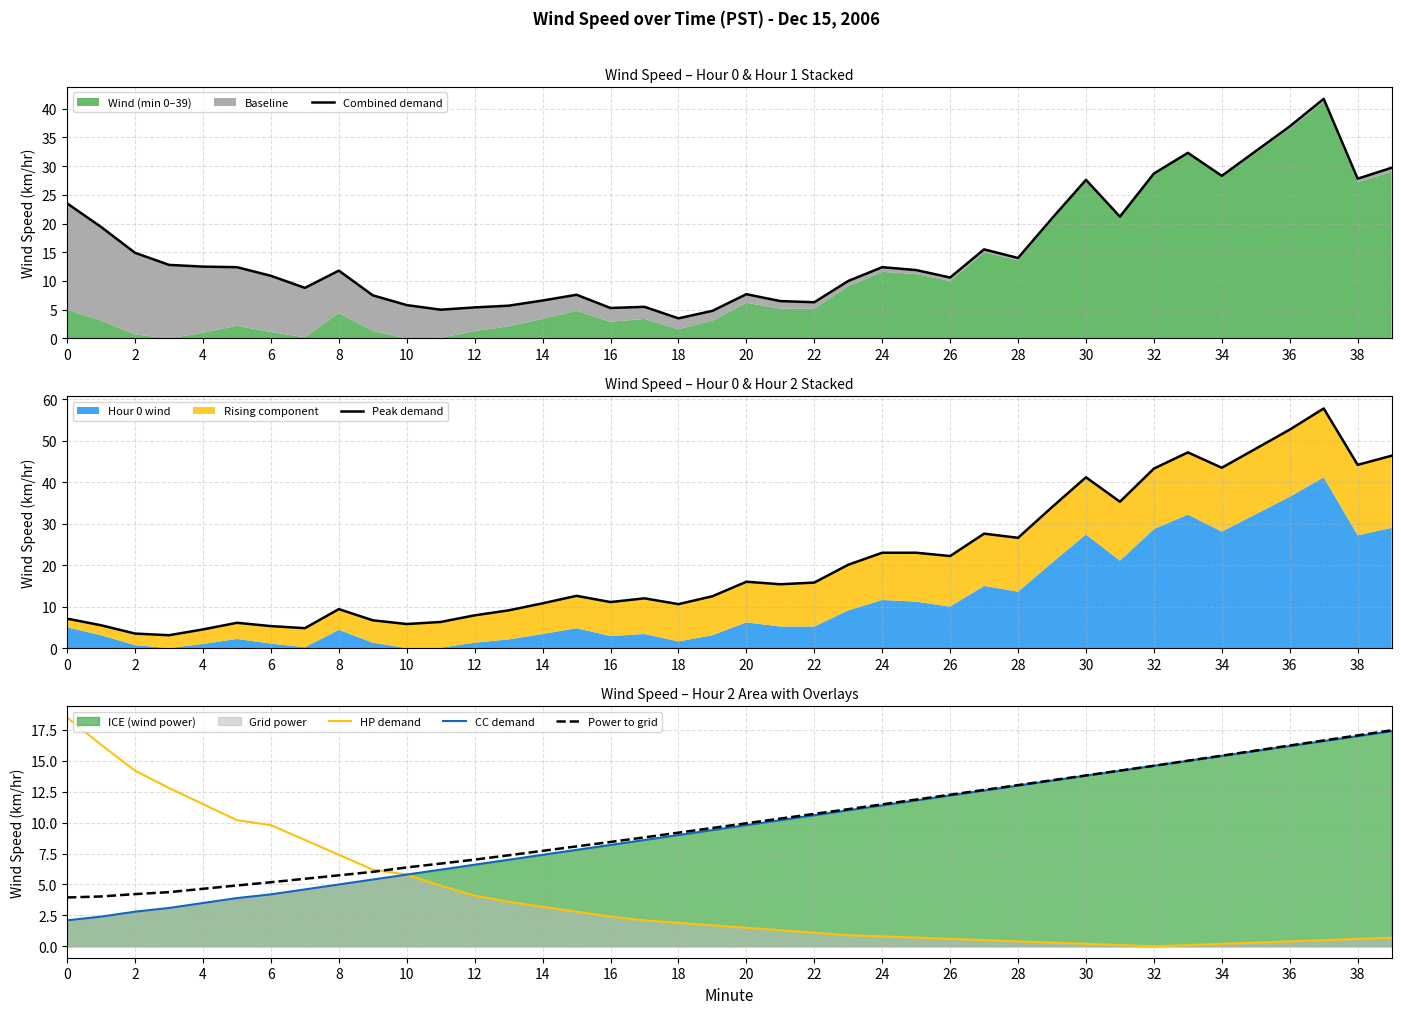

How many data points in Combined demand are above 12?

20